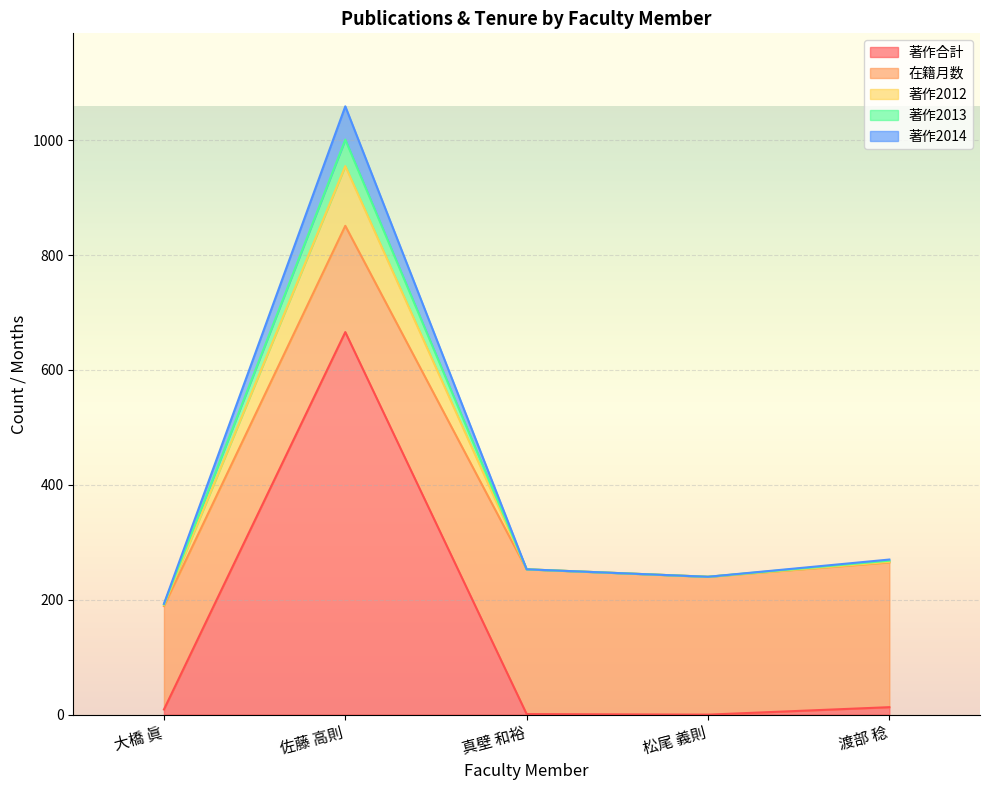

True or false: 著作2013 has more than 1 interior local peaks.

False